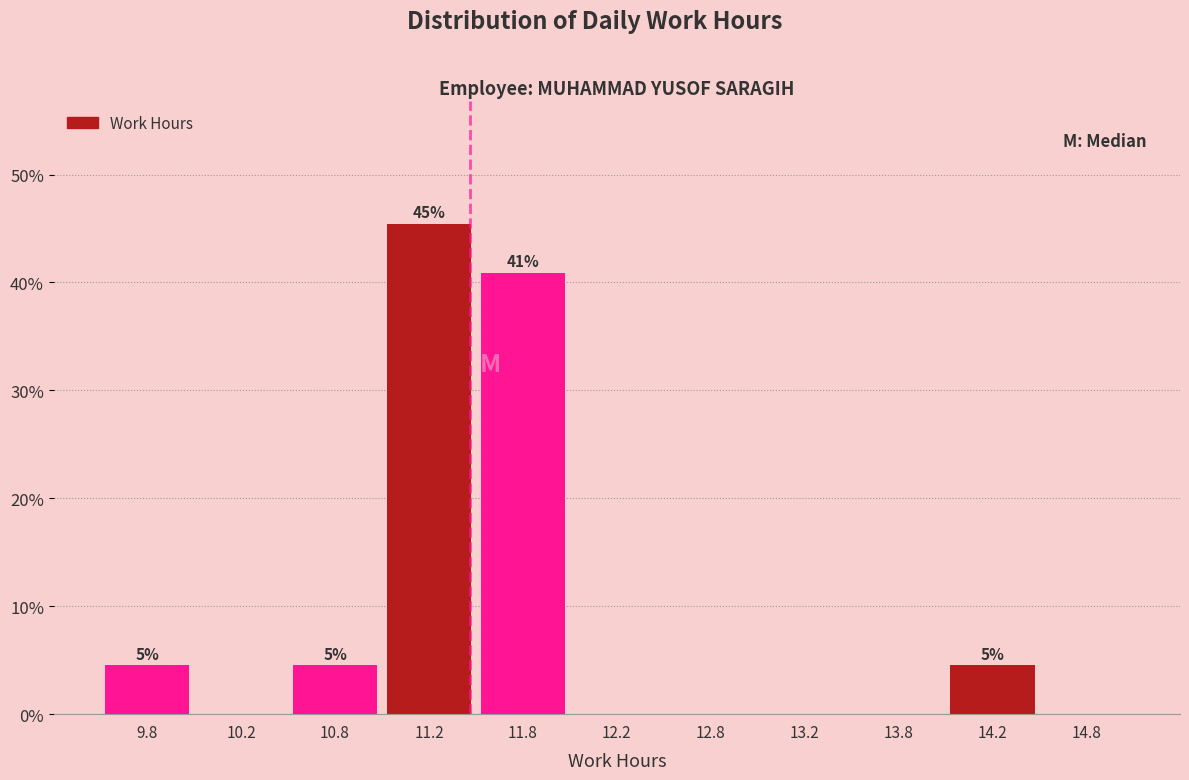

Which range on the x-axis has the tallest bar?

11.0 to 11.5